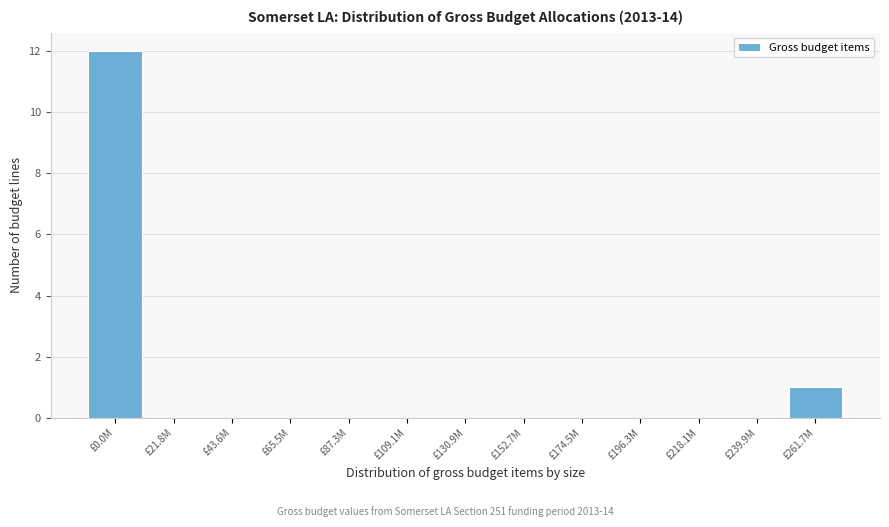

Reading left to right, extract all data points from this chart.

£0.0M=12	£21.8M=0	£43.6M=0	£65.5M=0	£87.3M=0	£109.1M=0	£130.9M=0	£152.7M=0	£174.5M=0	£196.3M=0	£218.1M=0	£239.9M=0	£261.7M=1